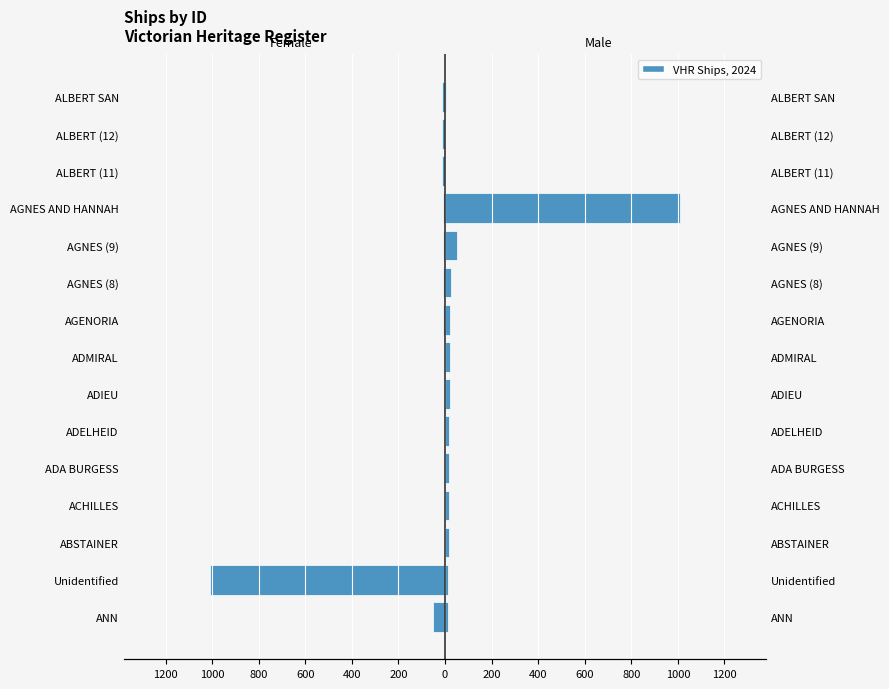

How many groups of bars are there?

15